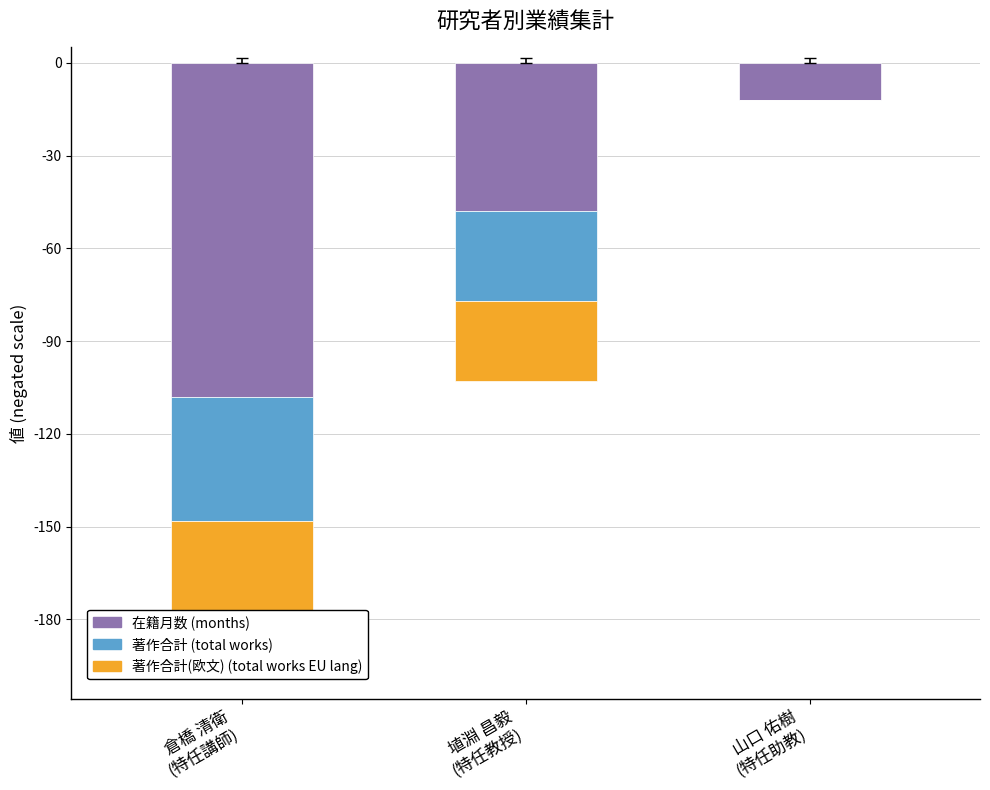

At which category is the sum across all series the highest?

山口 佑樹
(特任助教)